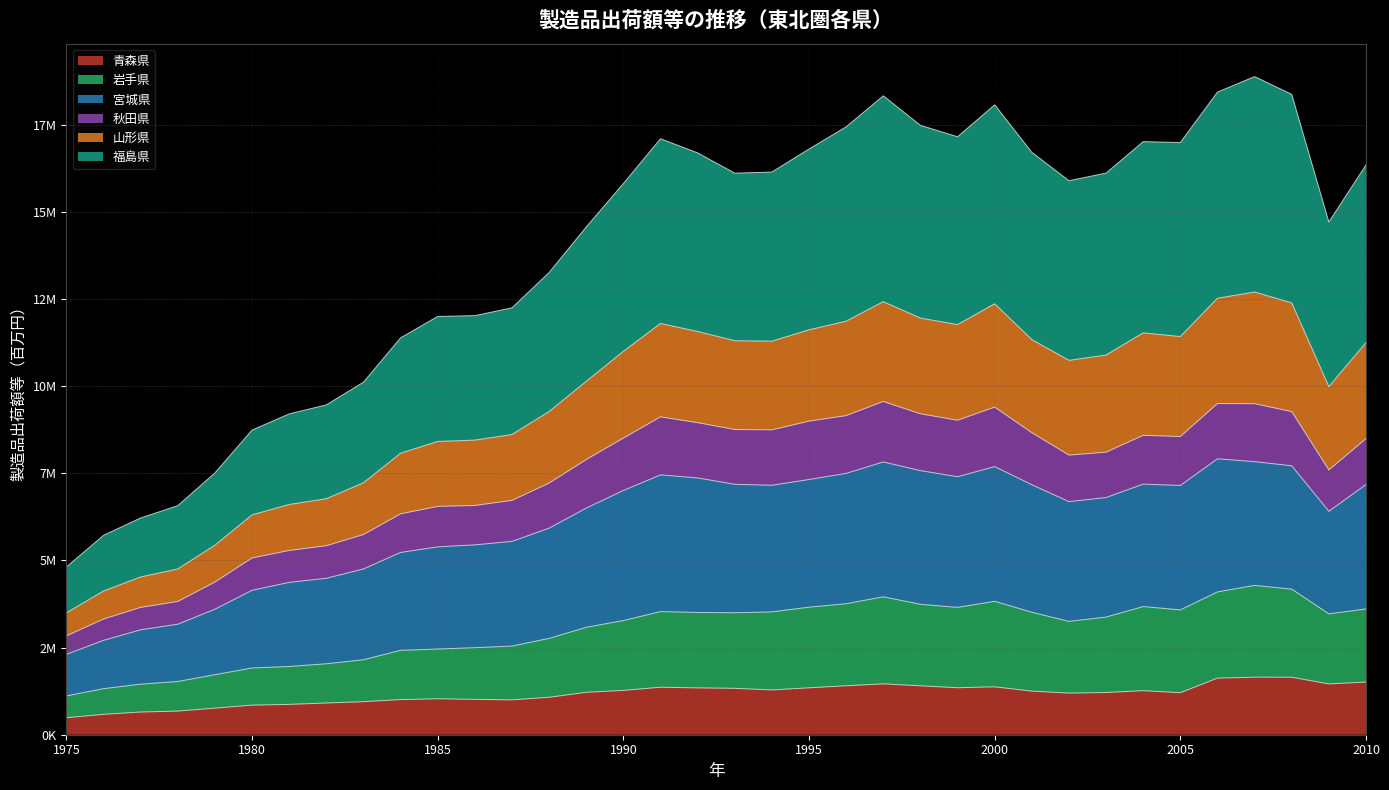

Is it true that 青森県 equals 909505 at 1982?

True